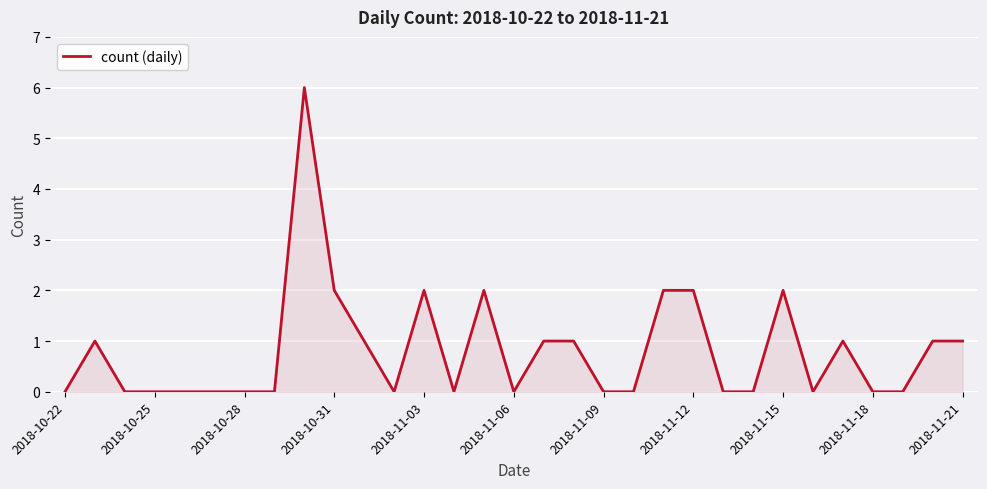

What is the maximum value shown in the chart?

6